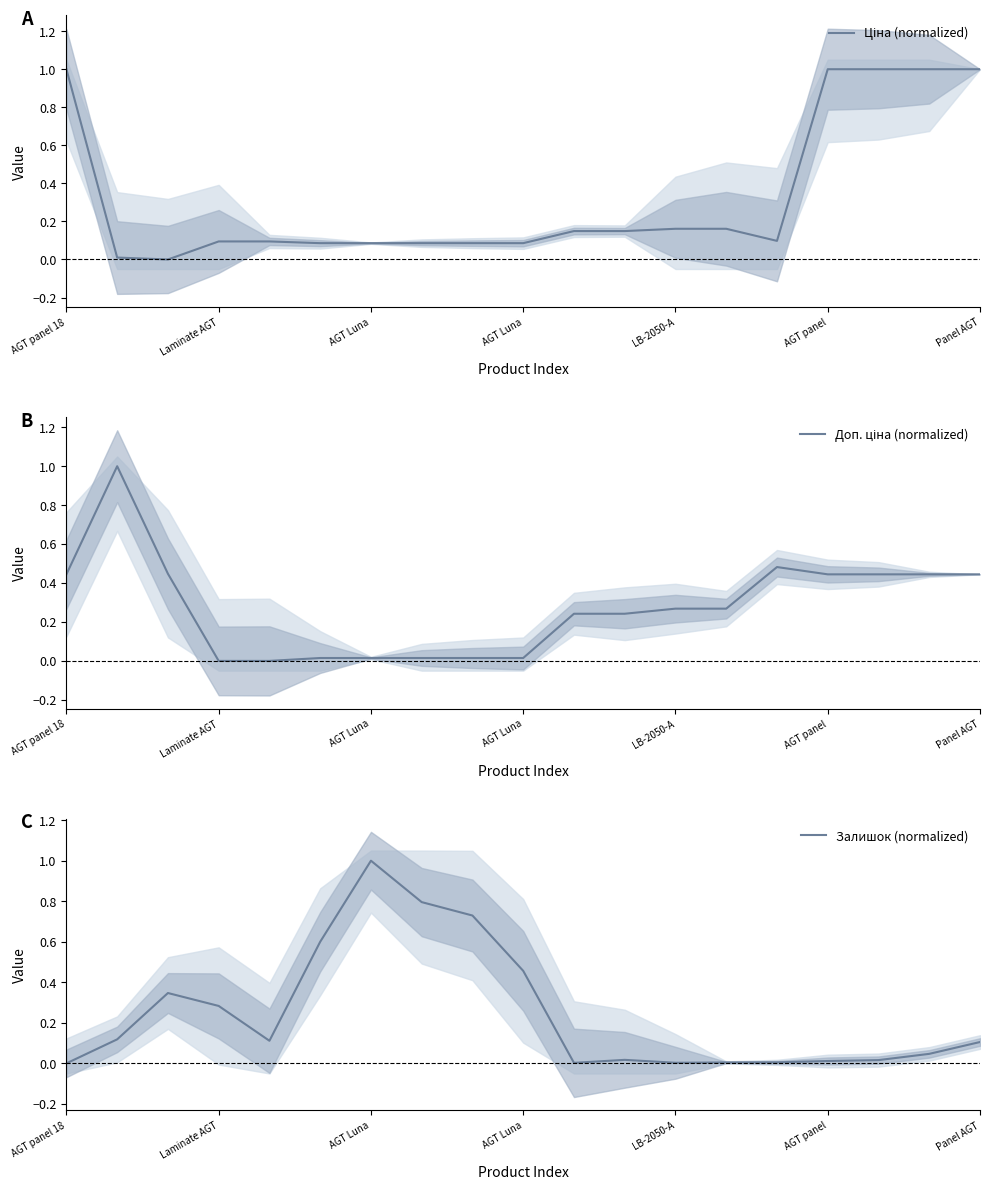

What is the label of the 5th point from the right?

14